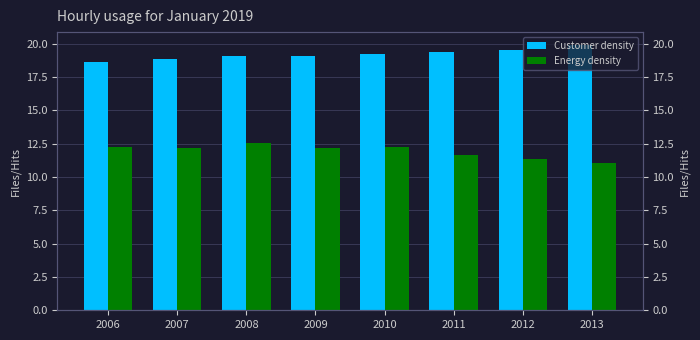

At which category does the chart reach its peak across all series?

2013